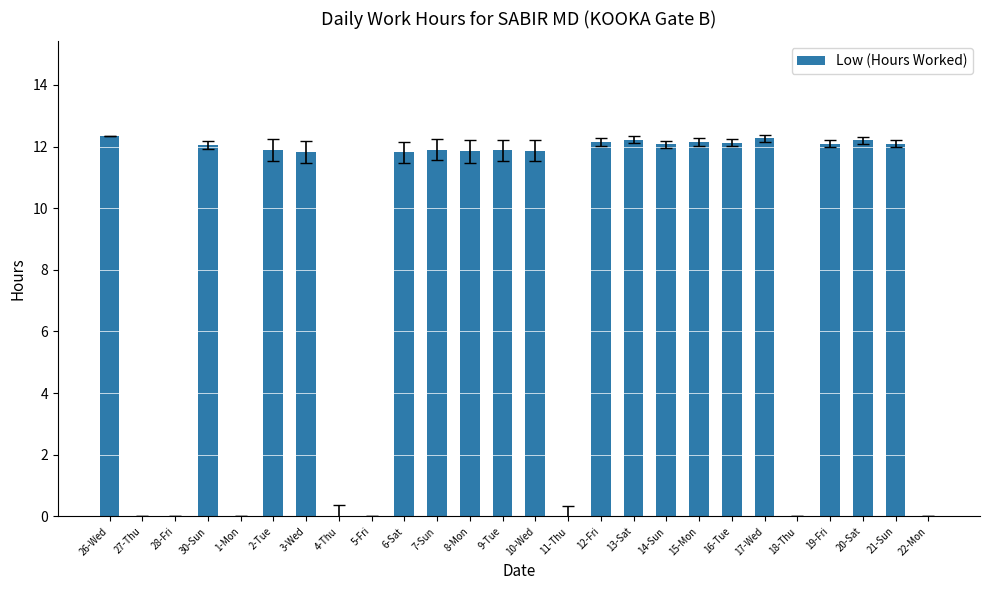

What is the maximum value shown in the chart?

12.3